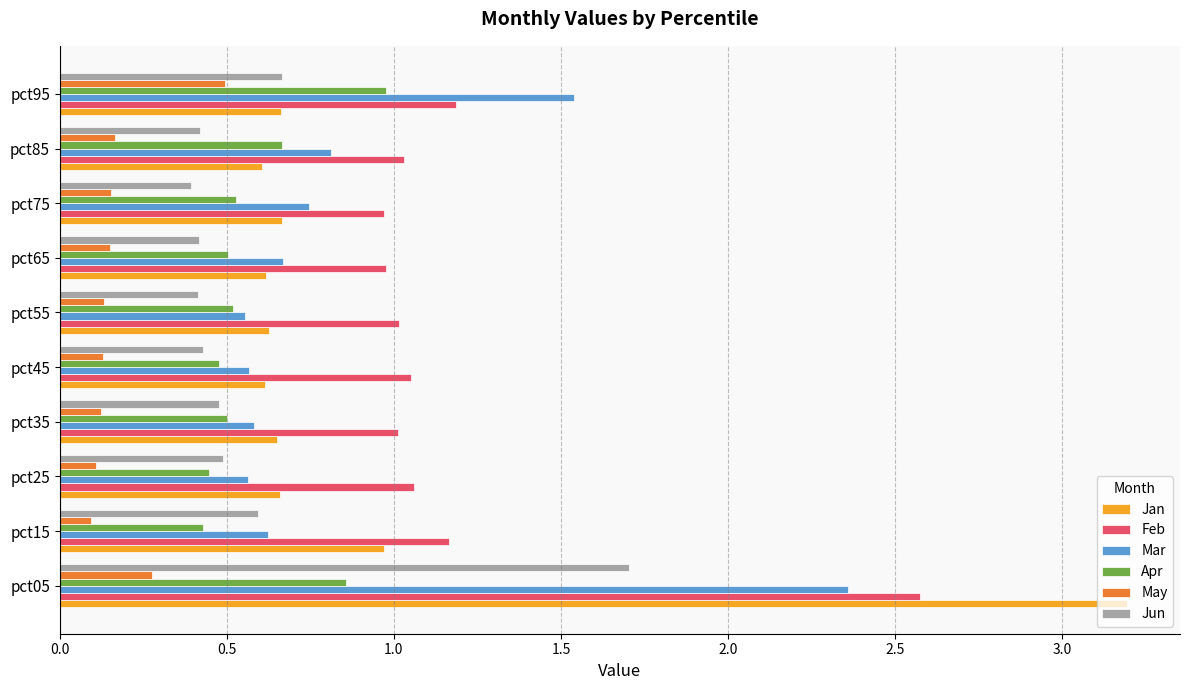

Which series has the widest spread of values?

Jan